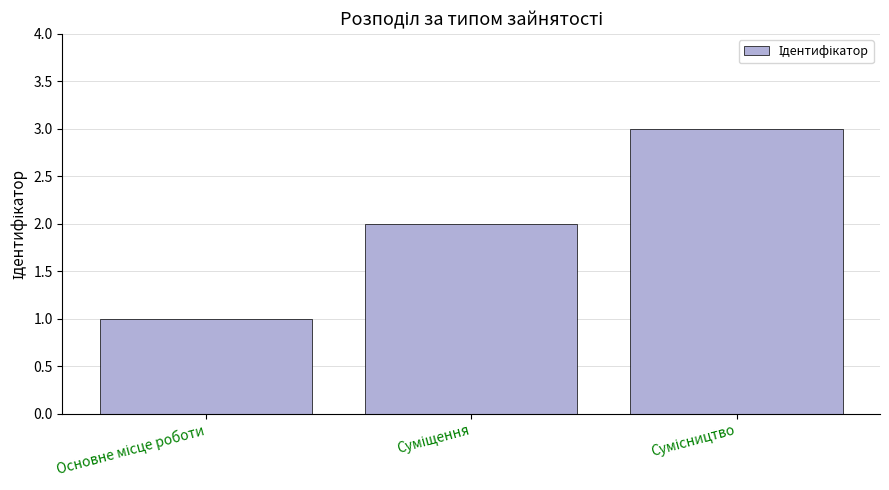

What is the greatest value displayed?

3